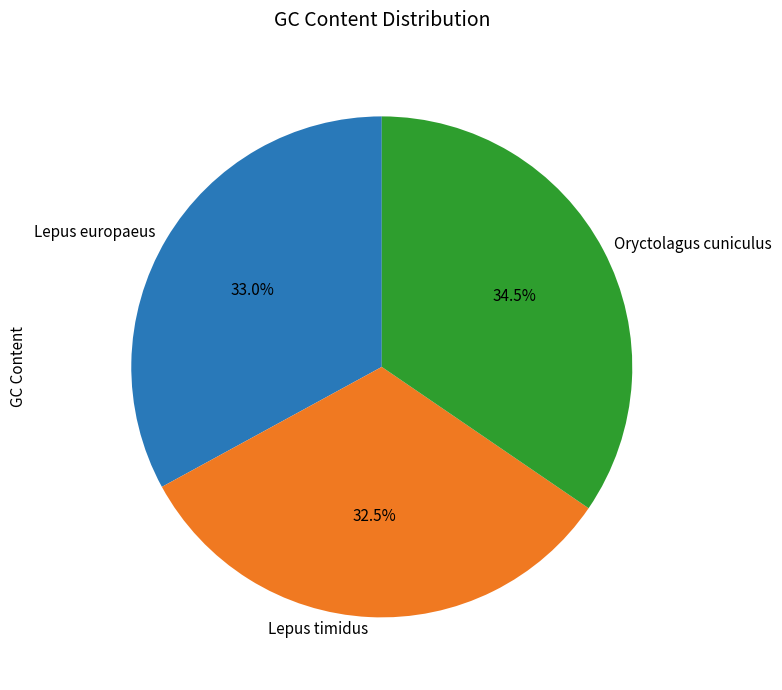

Does any single category account for the majority?

No